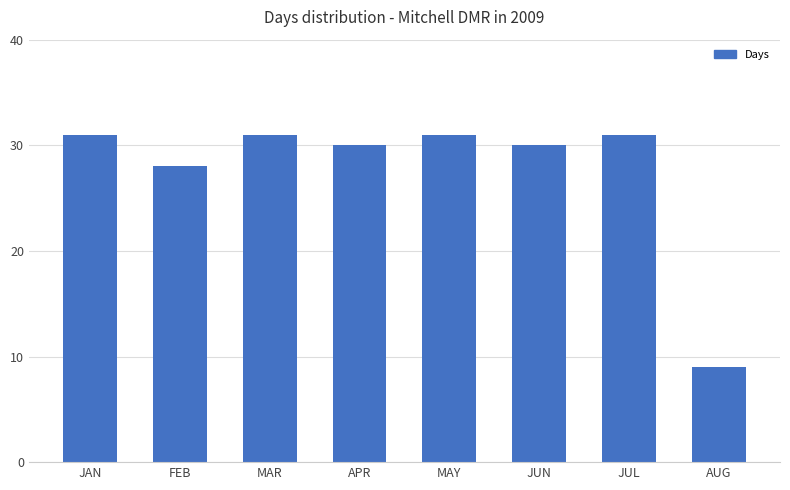

At which label is the value closest to 20?

FEB